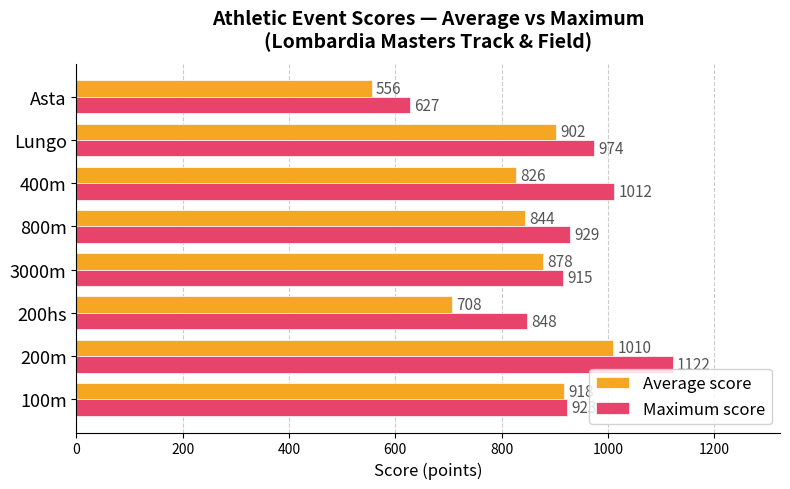

Rank the series by their maximum value, from highest to lowest.

Maximum score, Average score